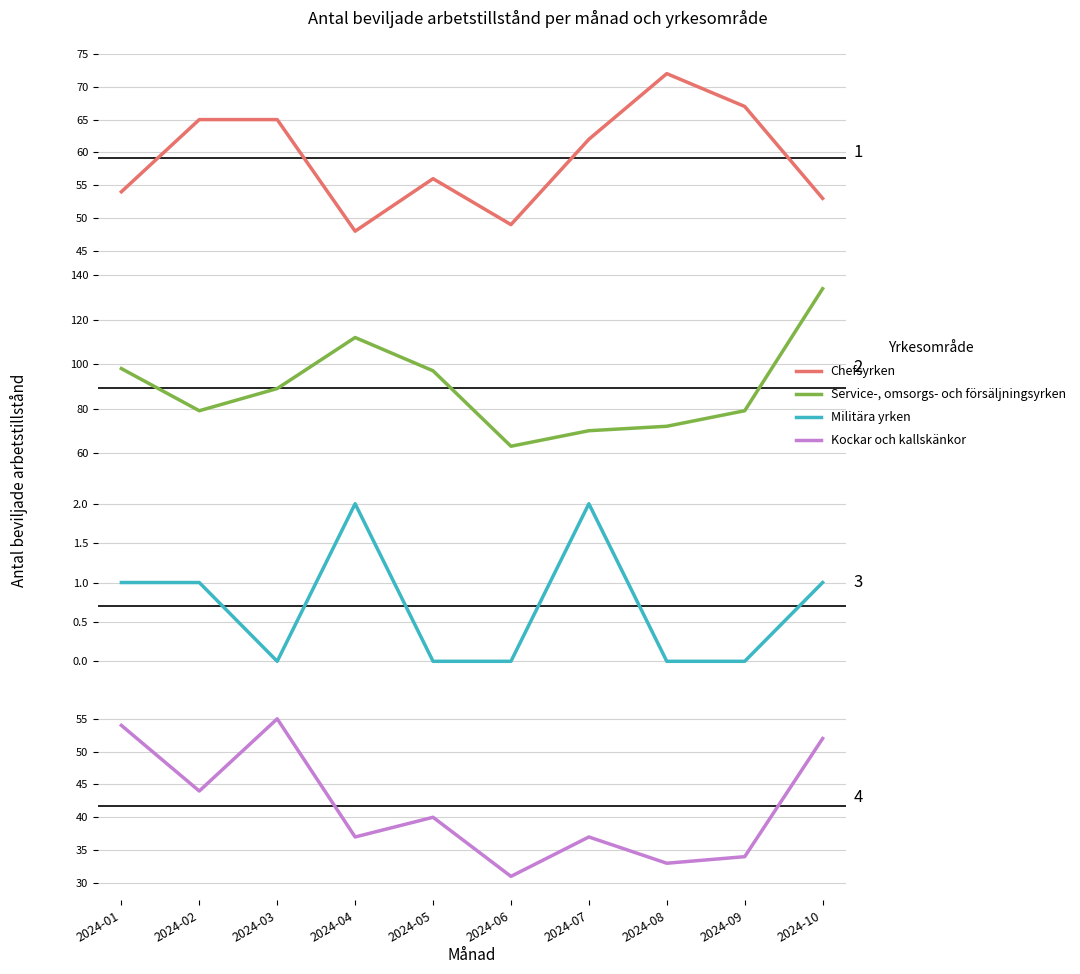

Which category has the highest value in the Kockar och kallskänkor series?

2024-03